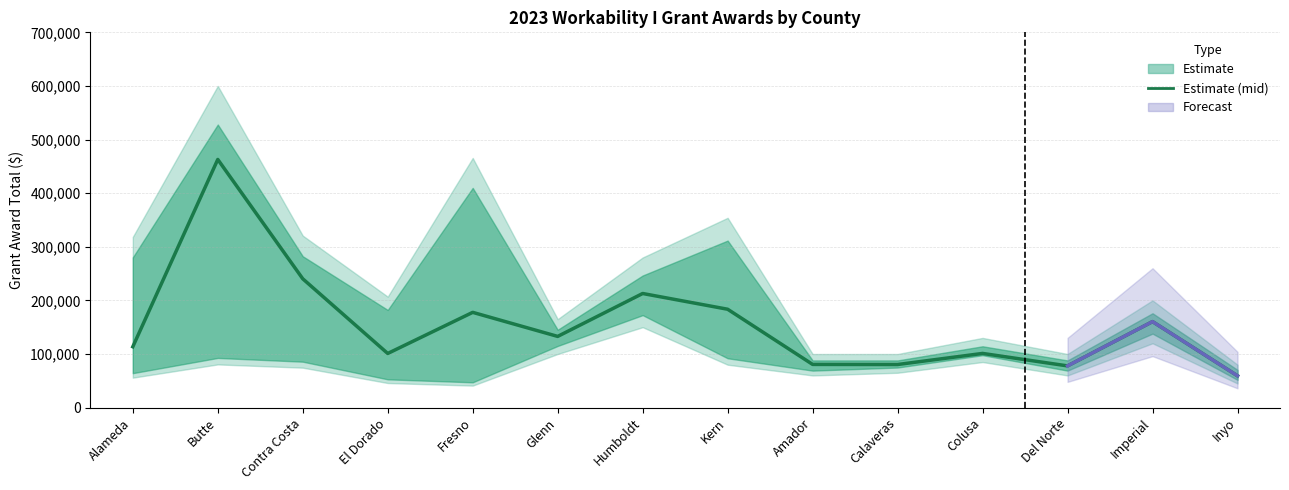

The value at Alameda is 23473. True or false?

False